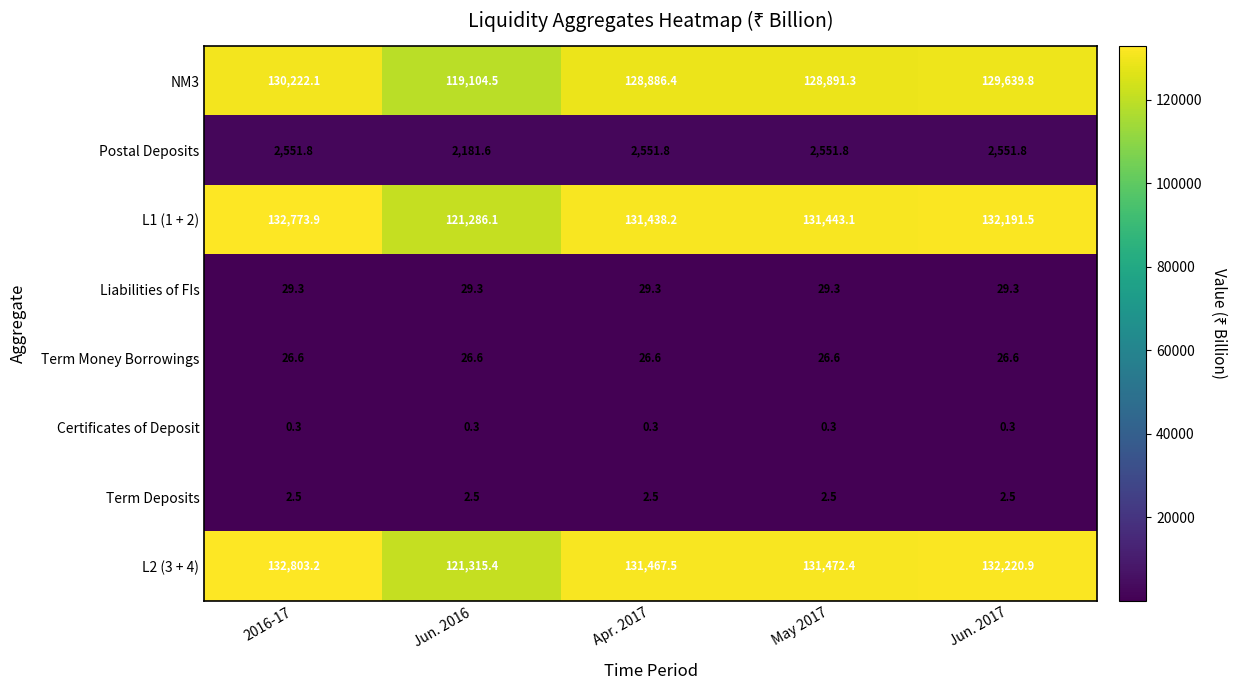

The L2 (3 + 4) series shows 131472.4 at May 2017. True or false?

True